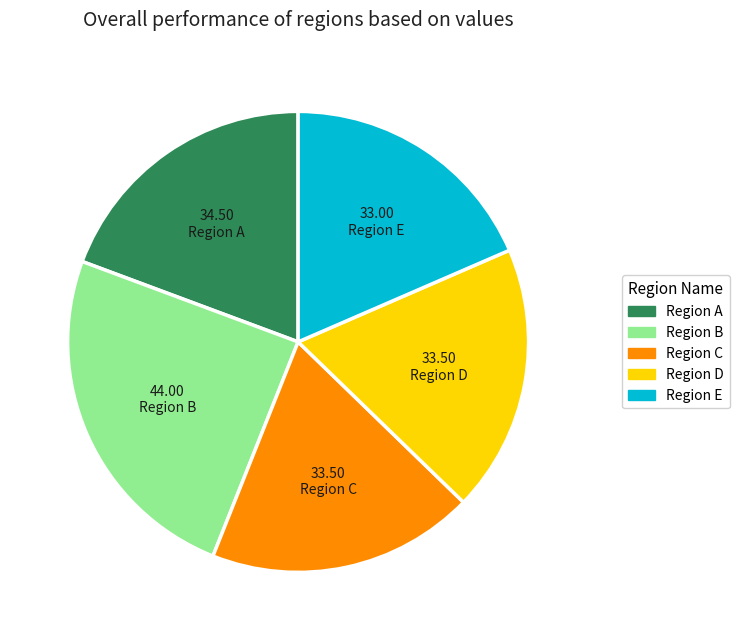

How many segments does this pie chart have?

5